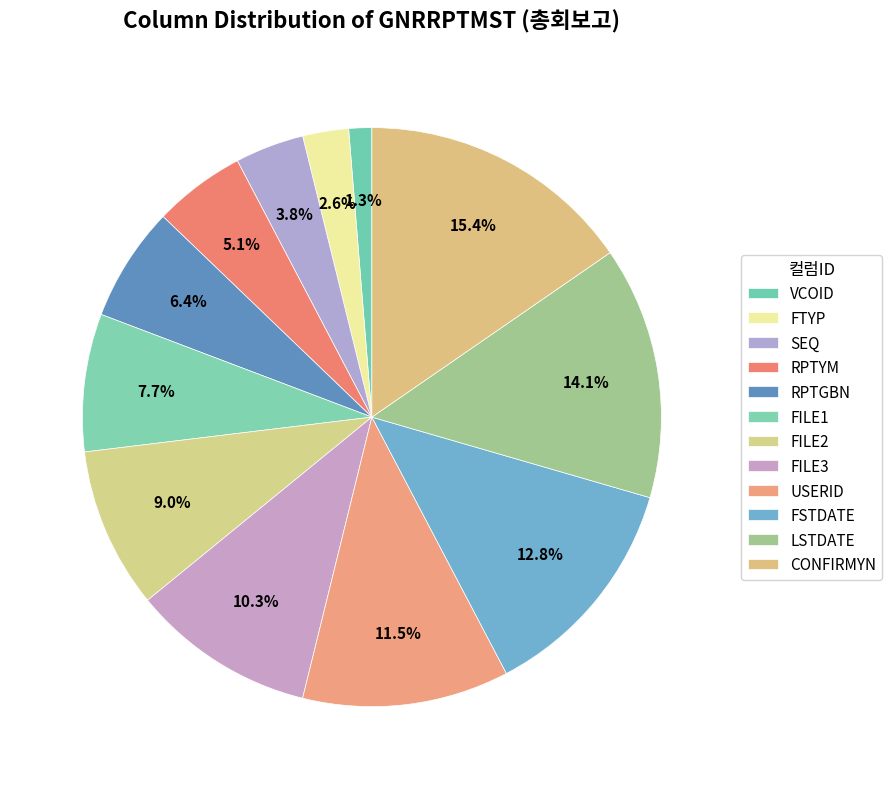

Which slice is the largest?

CONFIRMYN